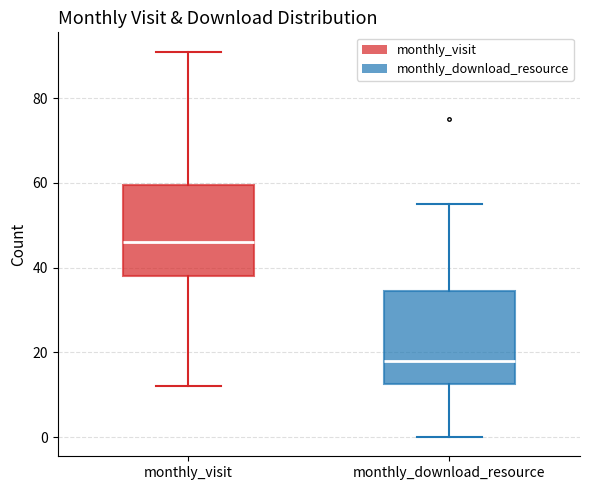

Reading left to right, transcribe this box plot: for each box, give where its median line is, the range the box spans, and where its two whiskers end, as read against the y-axis. The values are not printed on the chart, so give them approximately, as read against the axis.

monthly_visit: median 46, box 38 to 60, whiskers 12 to 92
monthly_download_resource: median 18, box 12 to 34, whiskers 0 to 56